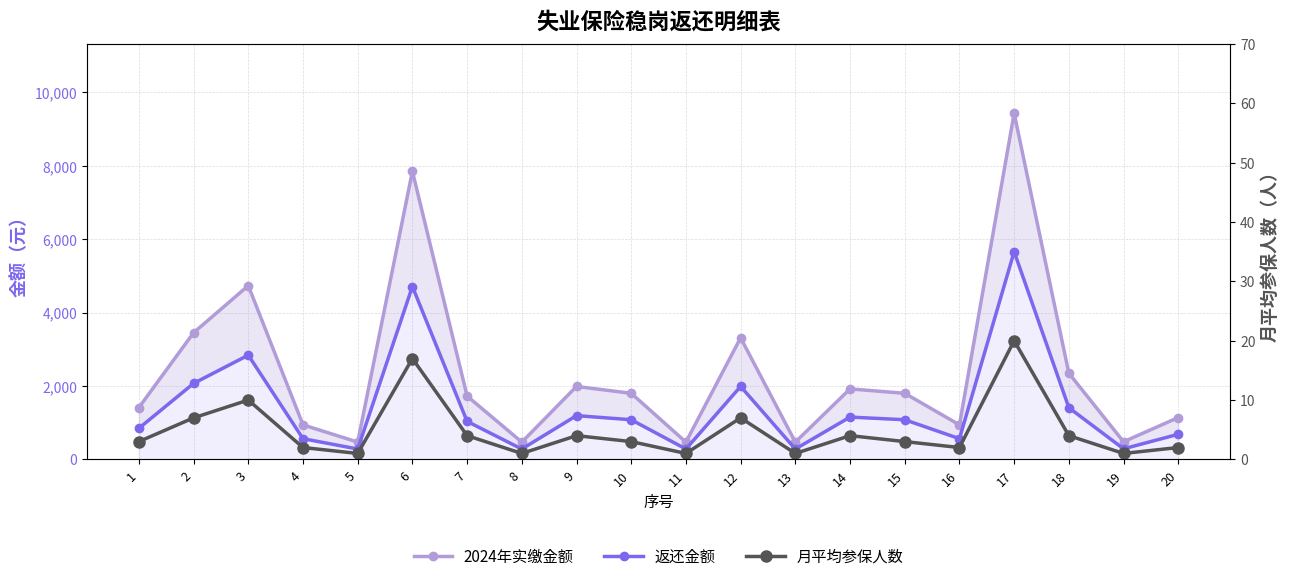

What is the average value of the 月平均参保人数 series?

4.8